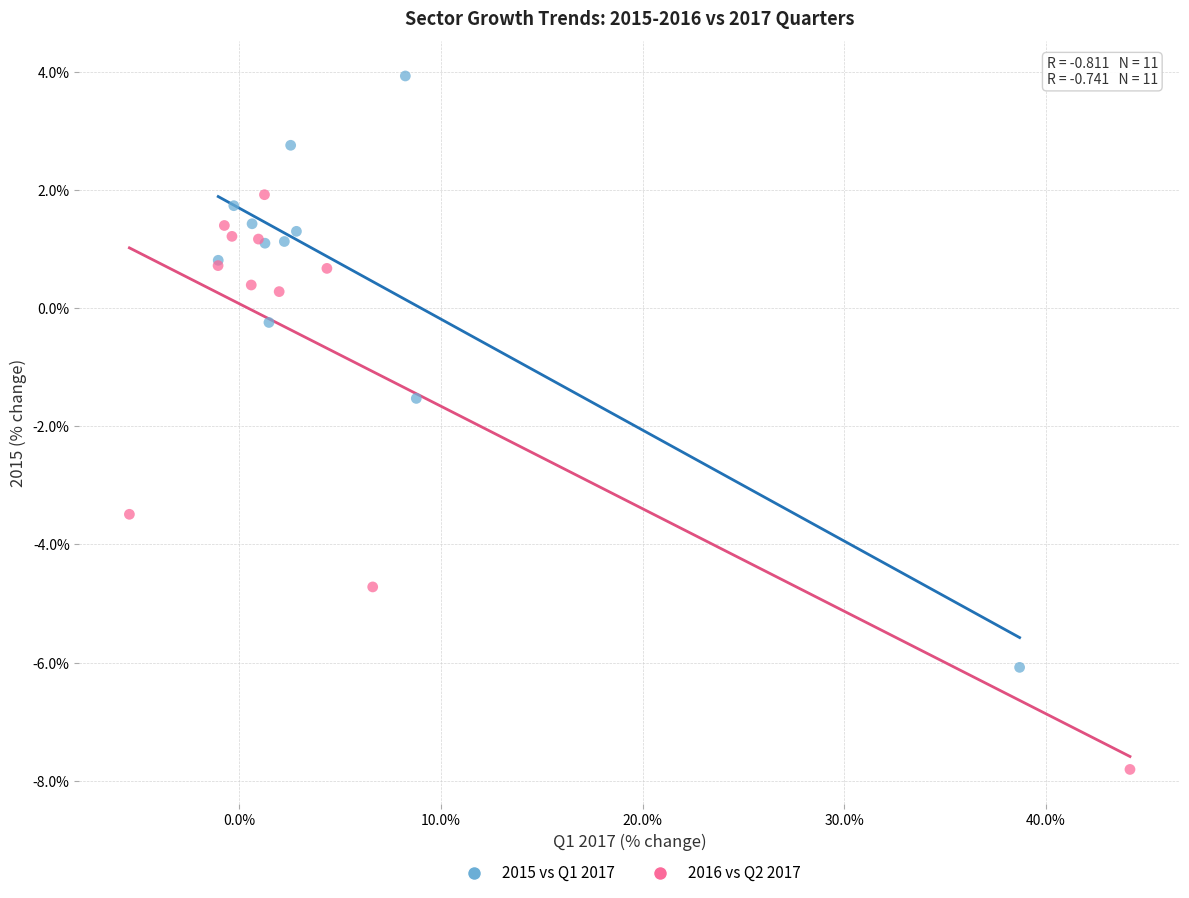

Which series reaches the maximum Y coordinate?

2015 vs Q1 2017